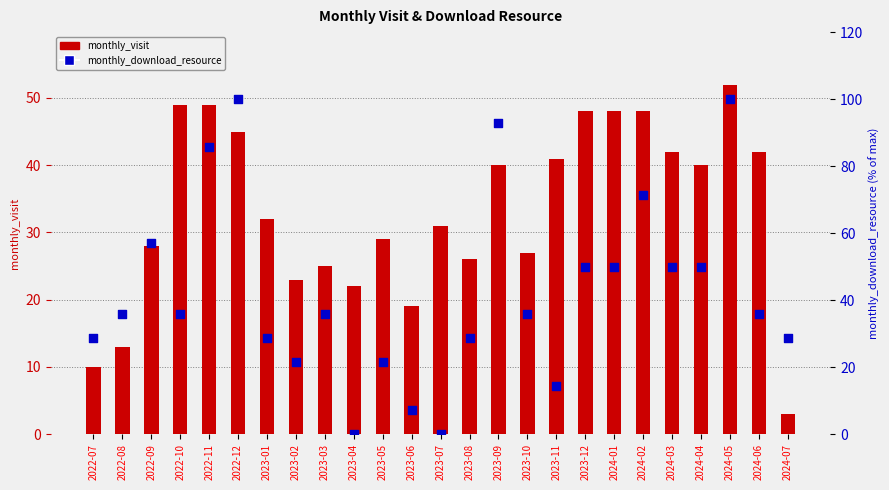

Which series contains the highest Y value?

monthly_download_resource